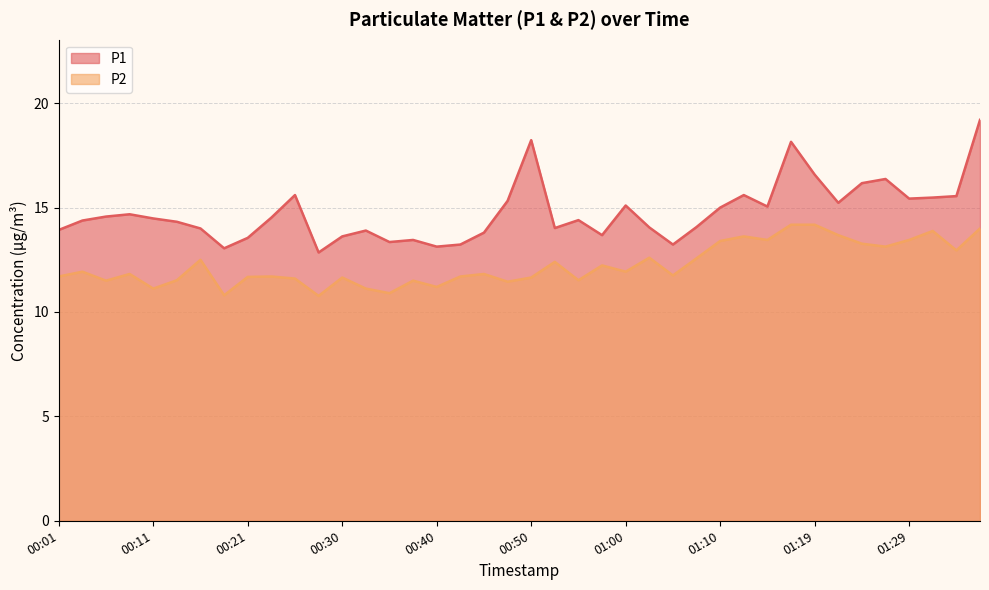

What is the difference between the maximum and minimum values in the P1 series?

6.3